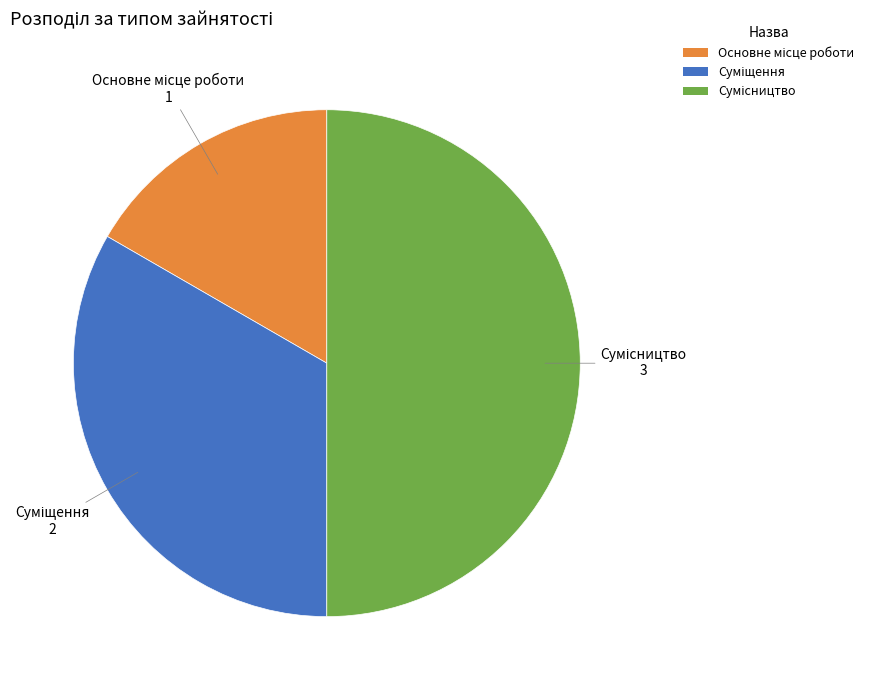

Which slice is the smallest?

Основне місце роботи